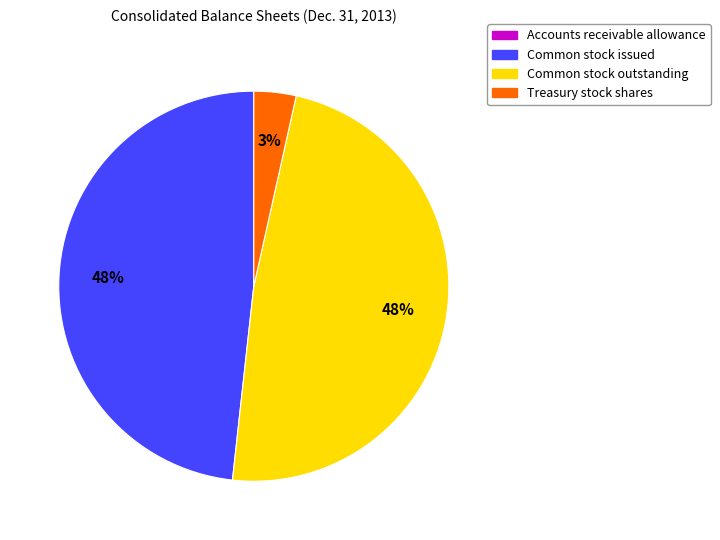

What percentage is the Common stock outstanding slice, to the nearest percent?

48%